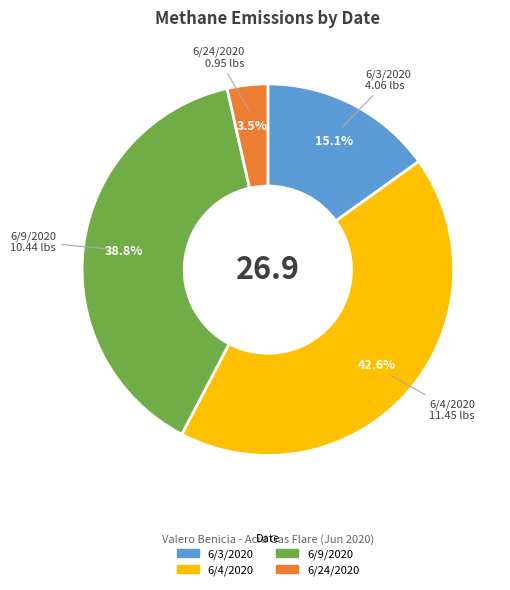

Is it true that 6/3/2020 is 15% of the pie?

True